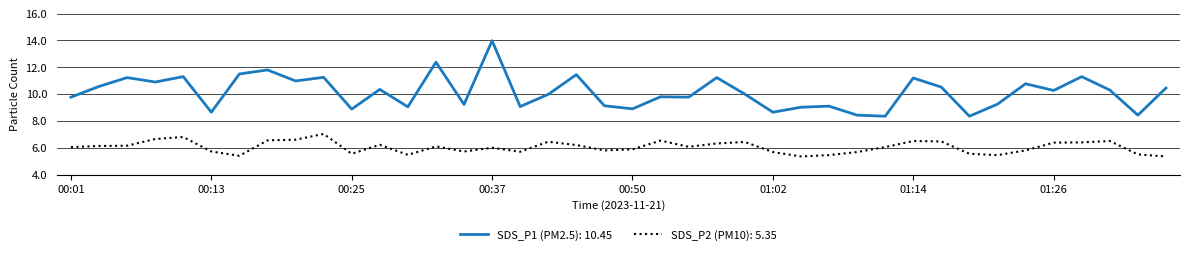

Which series has the largest range (max minus min)?

SDS_P1 (PM2.5): 10.45